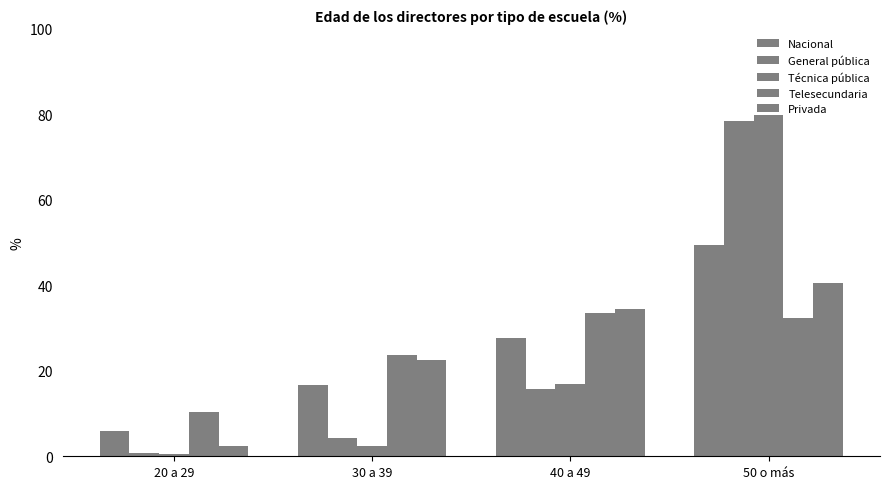

What is the difference between the highest and lowest values at 30 a 39?

21.4